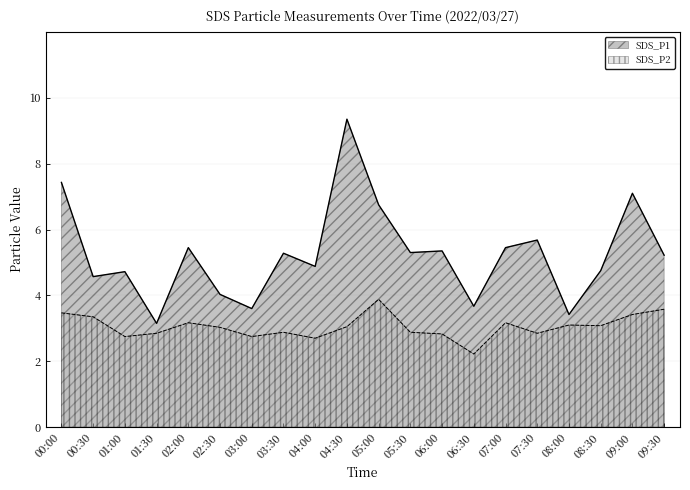

In SDS_P2, how many points are higher than both neighbors (excluding endpoints)?

5